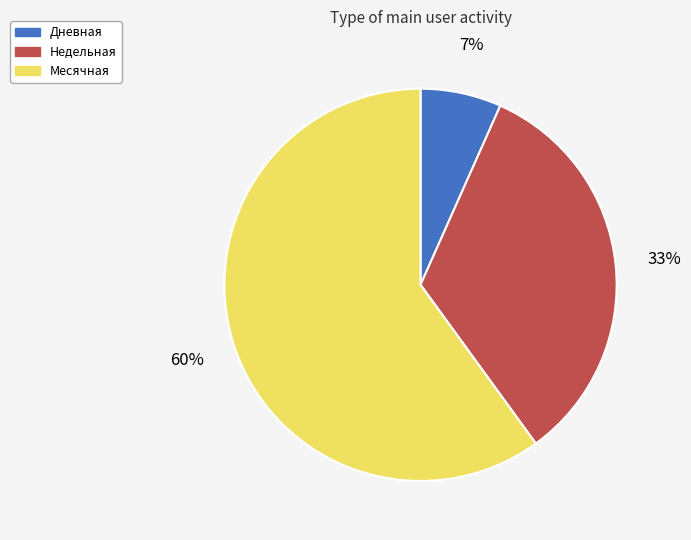

How many segments does this pie chart have?

3